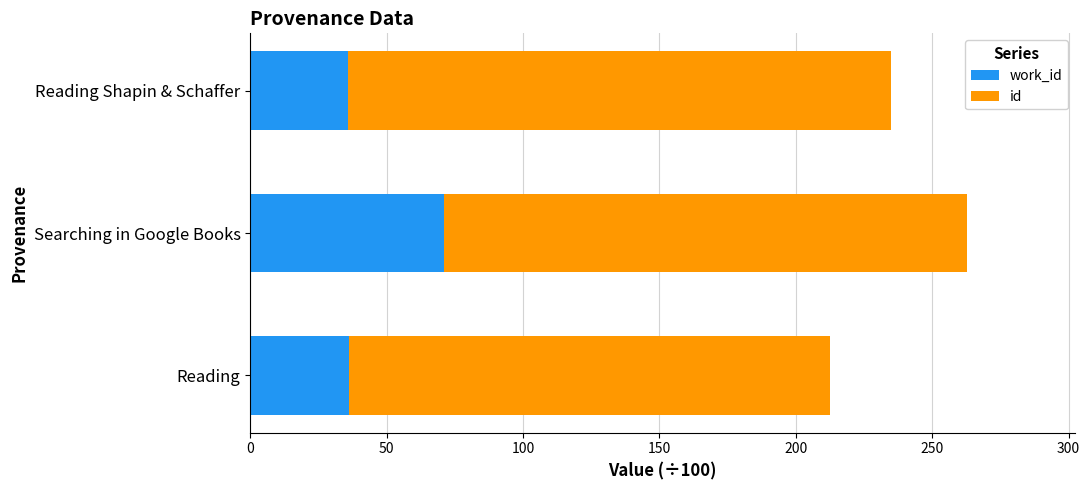

At which category is the sum across all series the highest?

Searching in Google Books